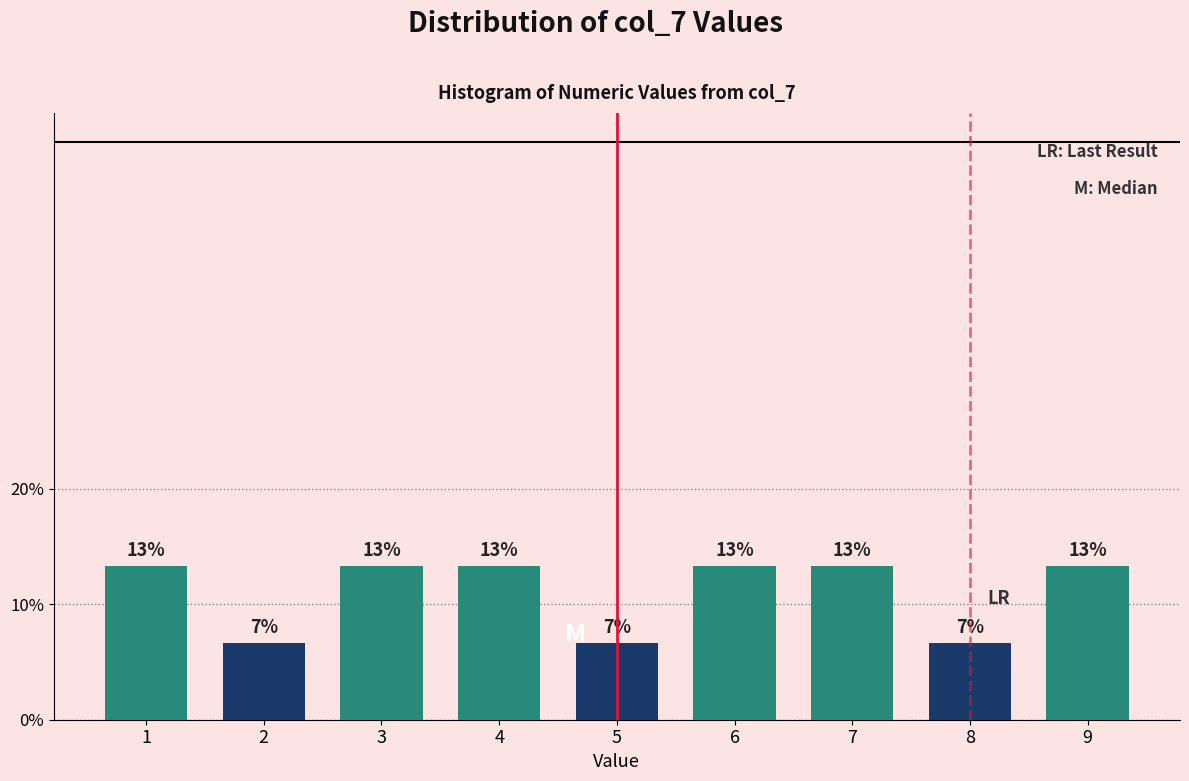

Are the bars horizontal?

No